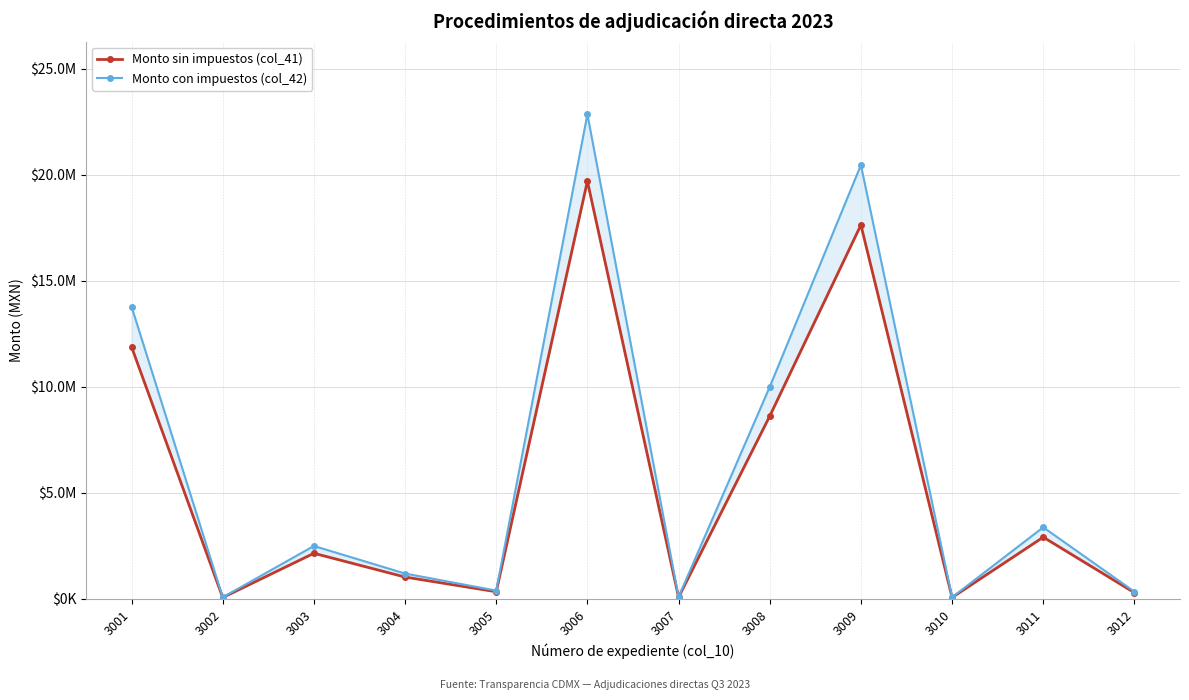

True or false: Monto sin impuestos (col_41) and Monto con impuestos (col_42) cross at least once.

False